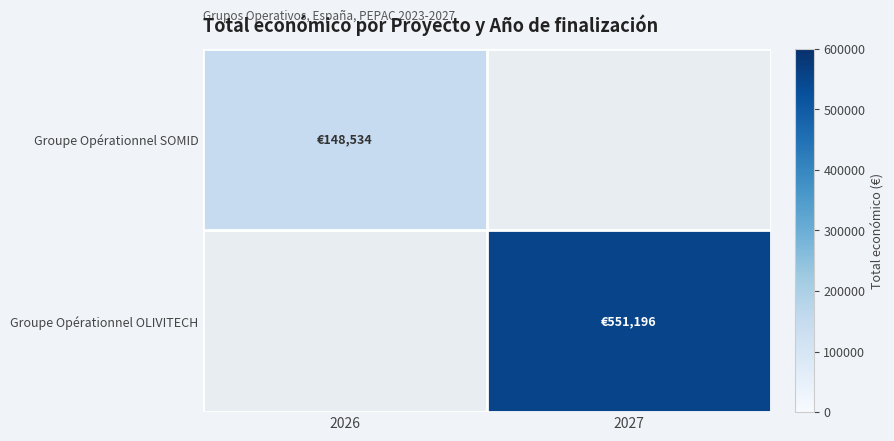

Is it true that Groupe Opérationnel OLIVITECH equals 786731.0 at 2027?

False